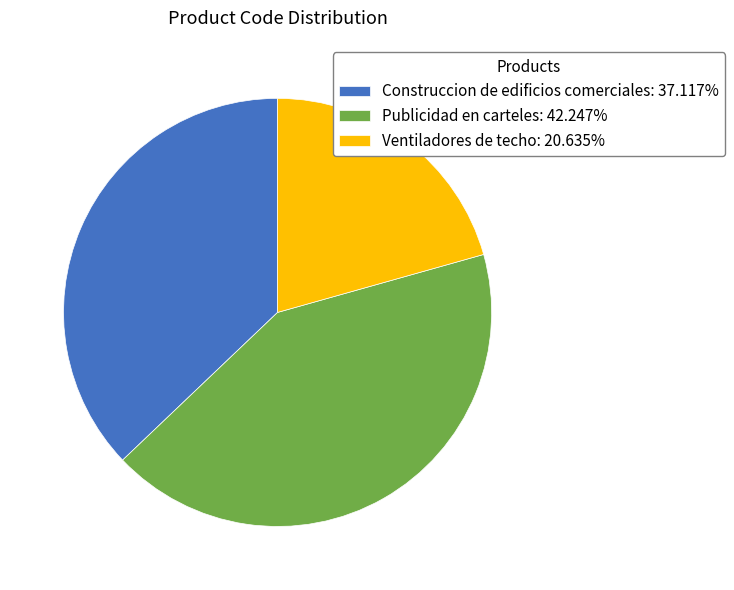

The Construccion de edificios comerciales slice represents 37% of the pie. True or false?

True